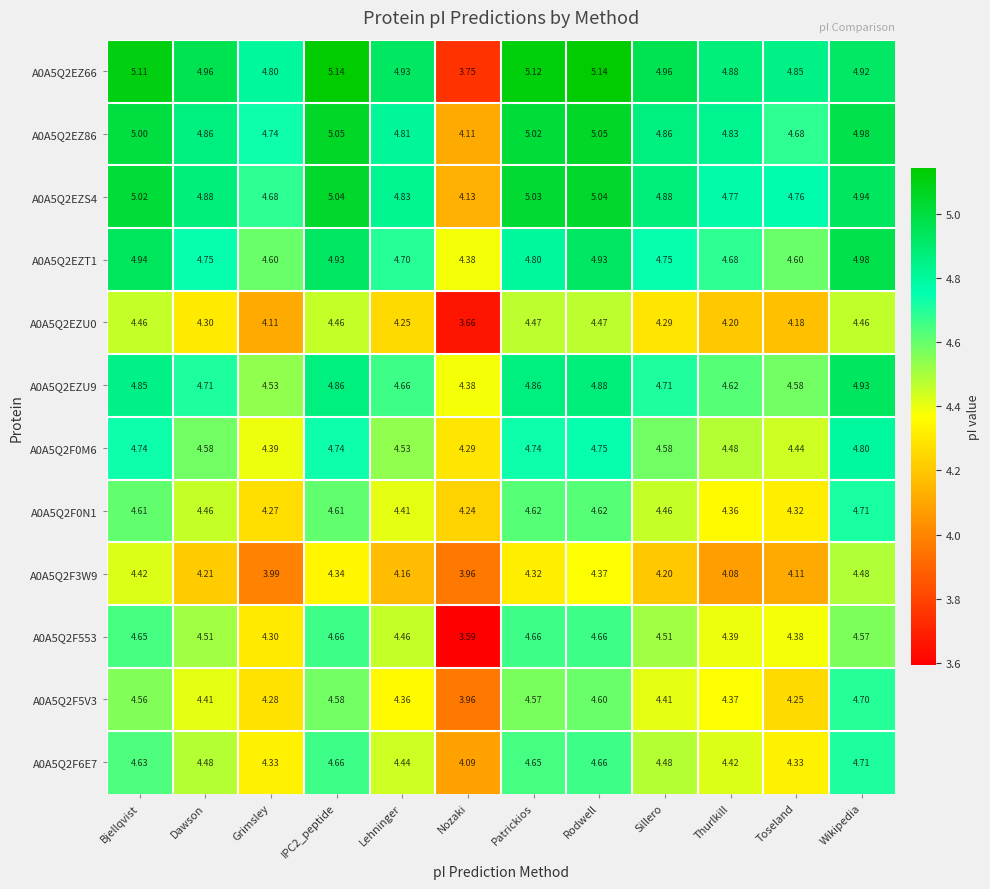

At which category is the sum across all series the highest?

Wikipedia